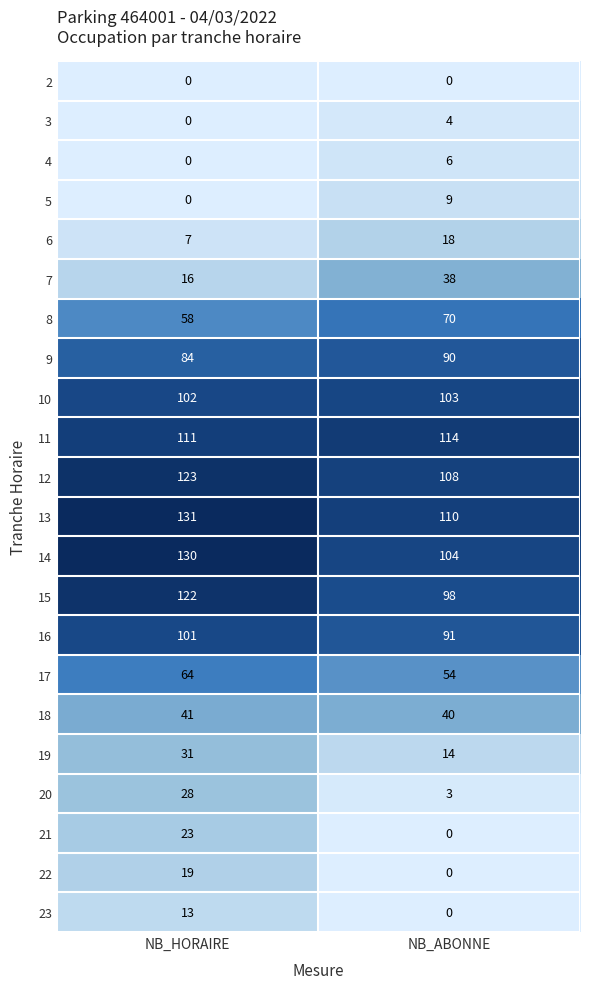

At which label does 21 reach its minimum?

NB_ABONNE